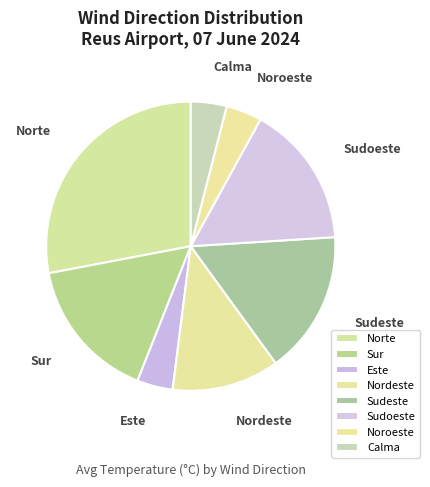

Approximately how many times larger is the value at Norte compared to Sudeste?

1.7